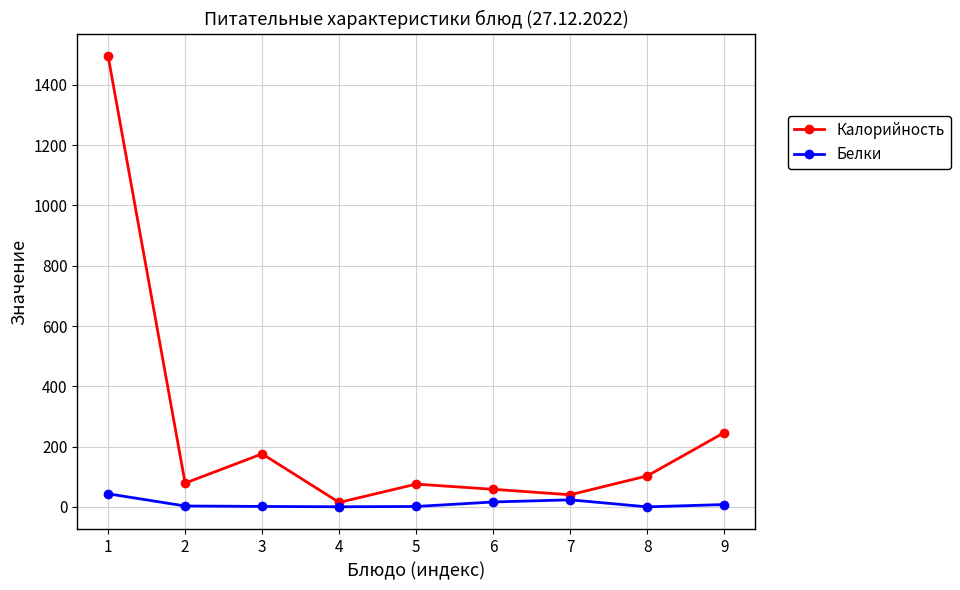

List the series in order of their overall mean, lowest first.

Белки, Калорийность